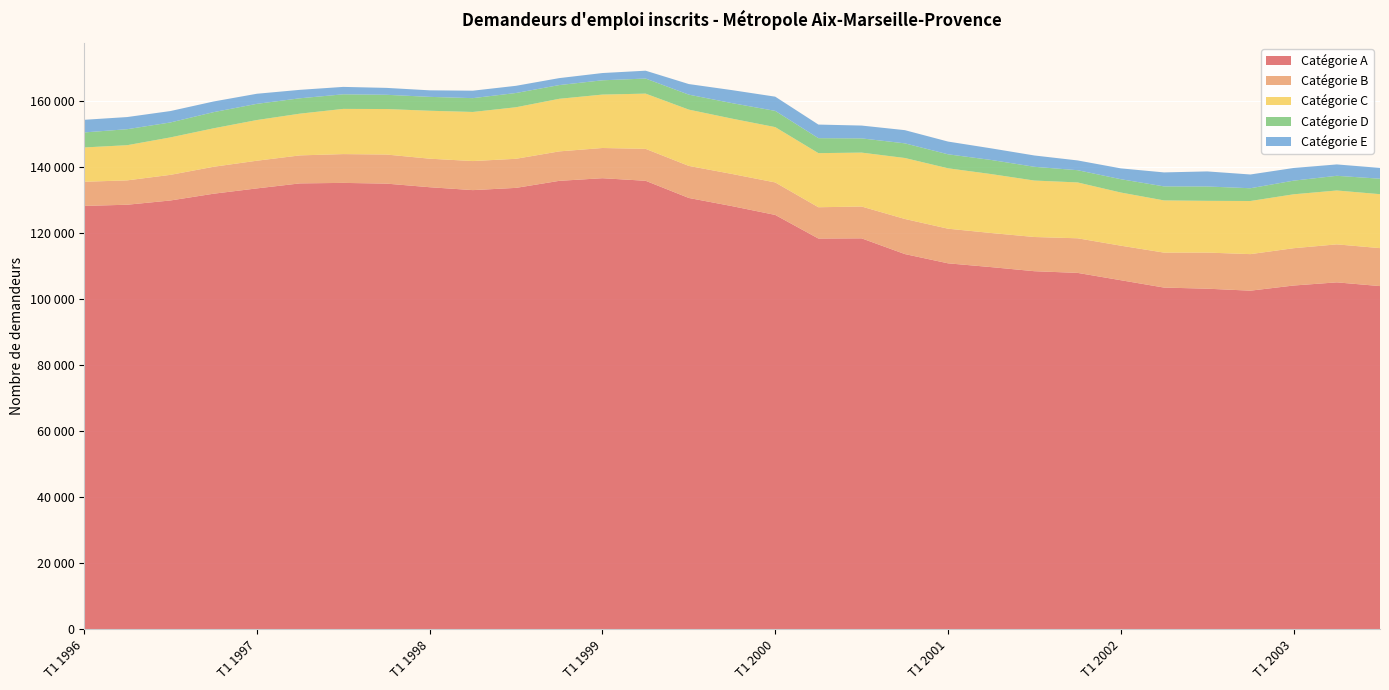

Reading left to right, transcribe all the data shown in this chart.

Catégorie A: 128270	128630	129920	131970	133580	135100	135250	135030	133940	133060	133740	135870	136670	135890	130680	128210	125540	118380	118440	113680	110870	109720	108480	107970	105750	103520	103180	102580	104140	105100	103970
Catégorie B: 7320	7390	7770	8170	8390	8490	8730	8820	8650	8810	8820	8930	9160	9680	9720	9750	9850	9490	9650	10640	10500	10340	10370	10490	10470	10600	10950	11080	11310	11520	11510
Catégorie C: 10400	10660	11350	11660	12330	12650	13700	13790	14530	14880	15620	15940	16190	16740	17060	16770	16770	16400	16340	18480	18310	17860	17110	16930	16110	15820	15680	16100	16340	16330	16350
Catégorie D: 4550	4850	4530	4900	4910	4660	4420	4320	4210	4190	4320	4160	4330	4570	4540	4700	4920	4540	4310	4440	4240	4280	4170	3710	4040	4250	4350	3870	4140	4450	4690
Catégorie E: 3830	3680	3460	3230	3060	2560	2250	2090	1980	2260	2180	2110	2200	2380	3210	3940	4310	4120	3890	4000	3860	3520	3430	2960	3280	4240	4570	4170	3840	3450	3270